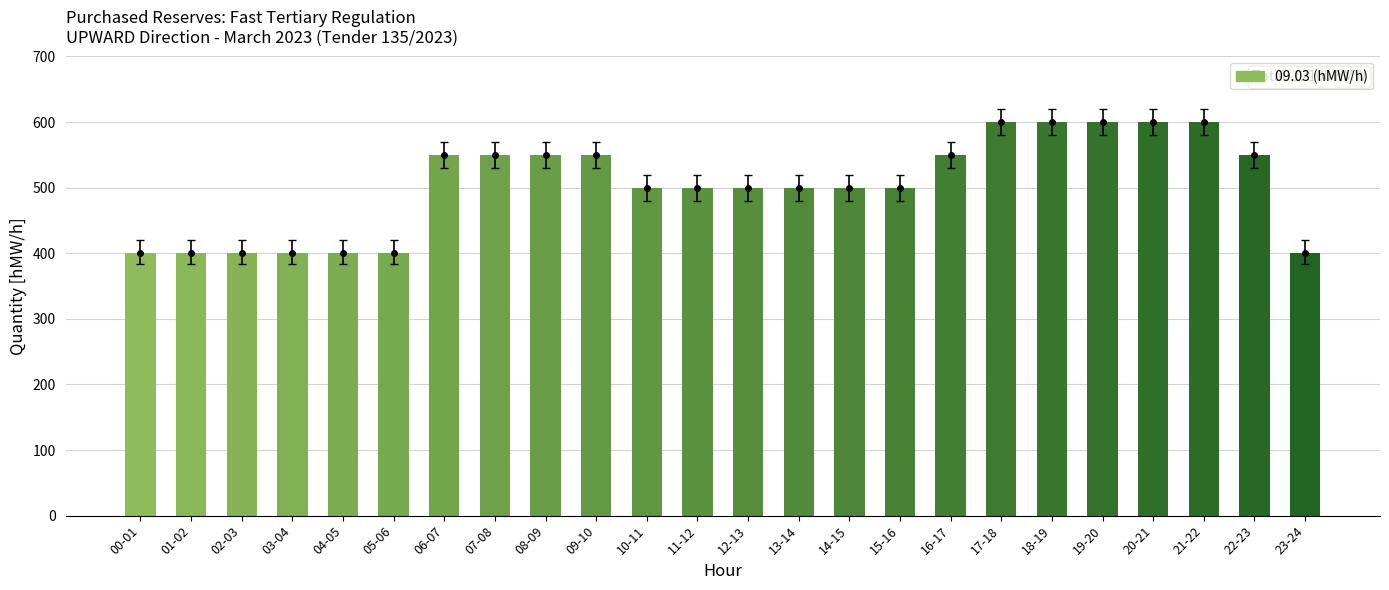

Are the bars grouped side by side (vs. stacked)?

No